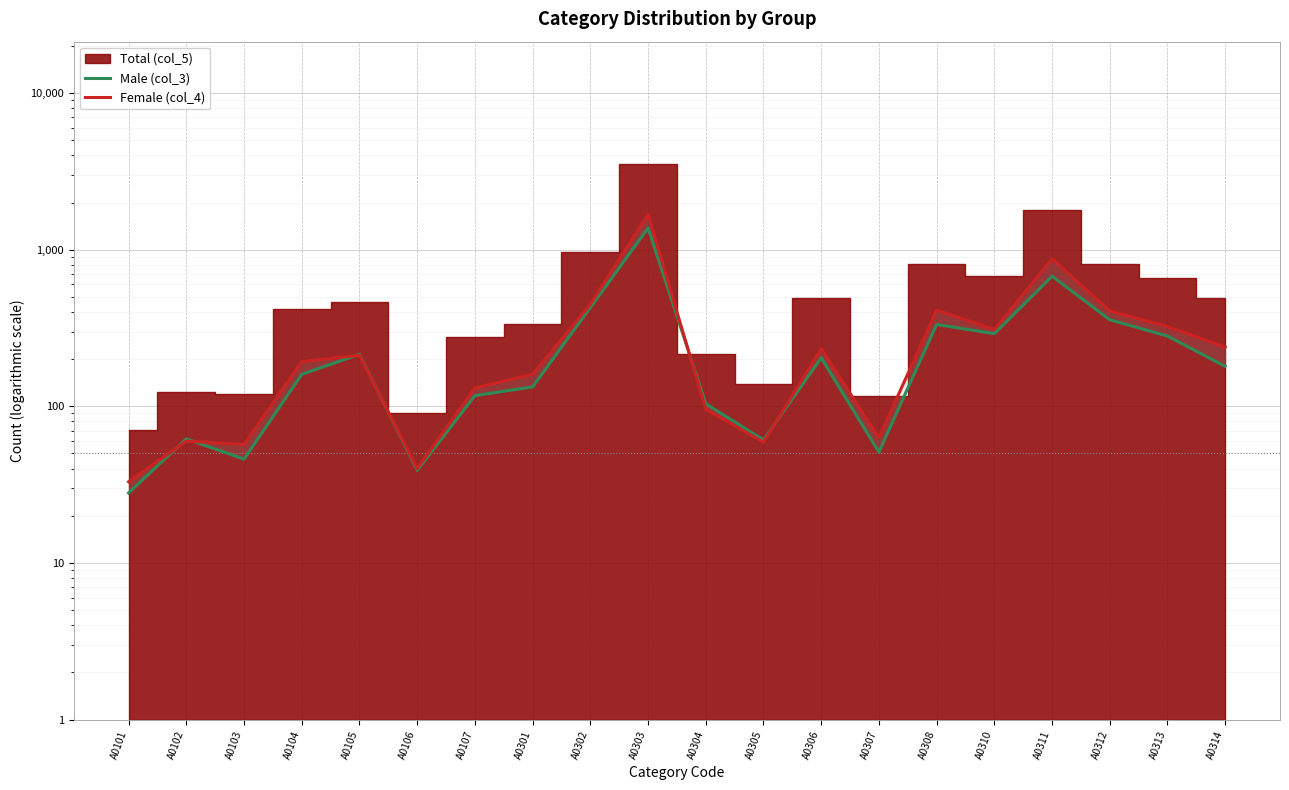

Where do Male (col_3) and Female (col_4) first cross each other?

A0101 and A0102